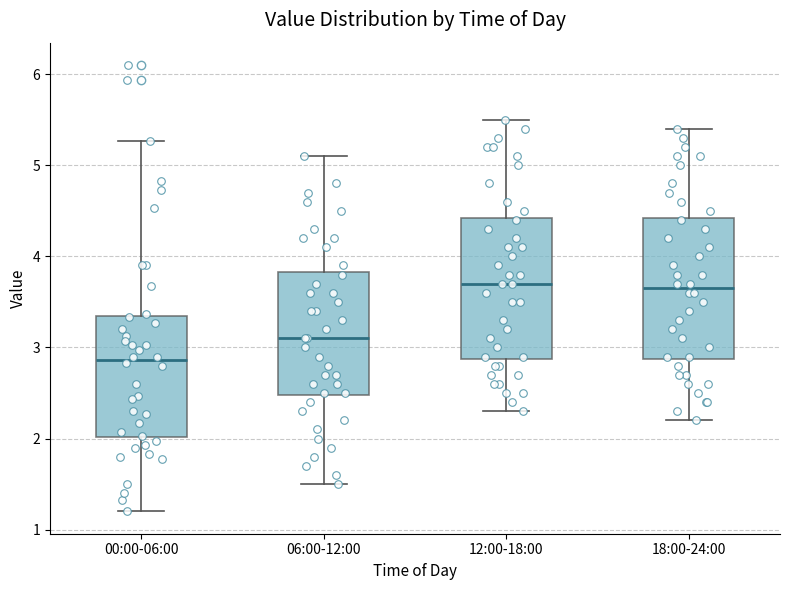

Where does the lower whisker of the box for 06:00-12:00 end on the y-axis? The values are not printed on the chart, so give them approximately, as read against the axis.

1.5